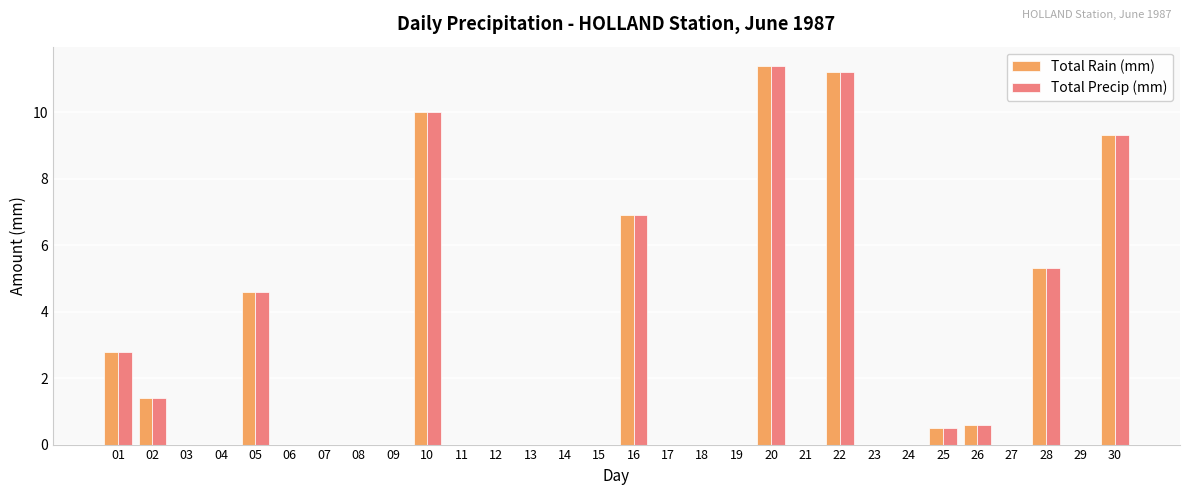

Is the value of Total Rain (mm) at 28 greater than the value of Total Precip (mm) at 29?

Yes